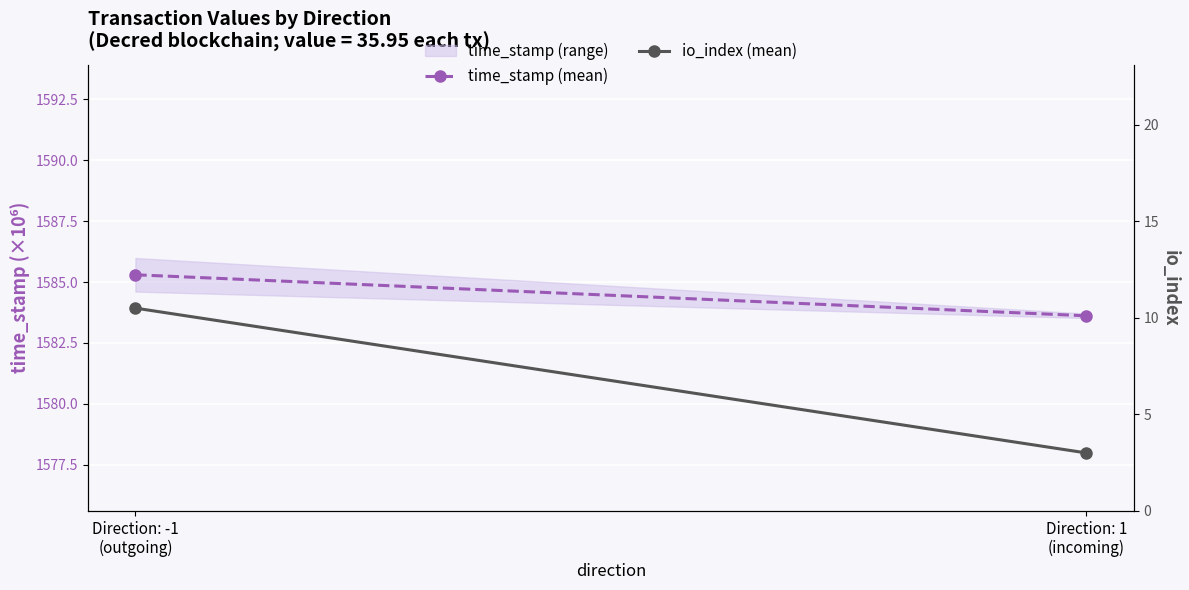

What is the difference between the highest and lowest values at Direction: 1
(incoming)?

1580.6